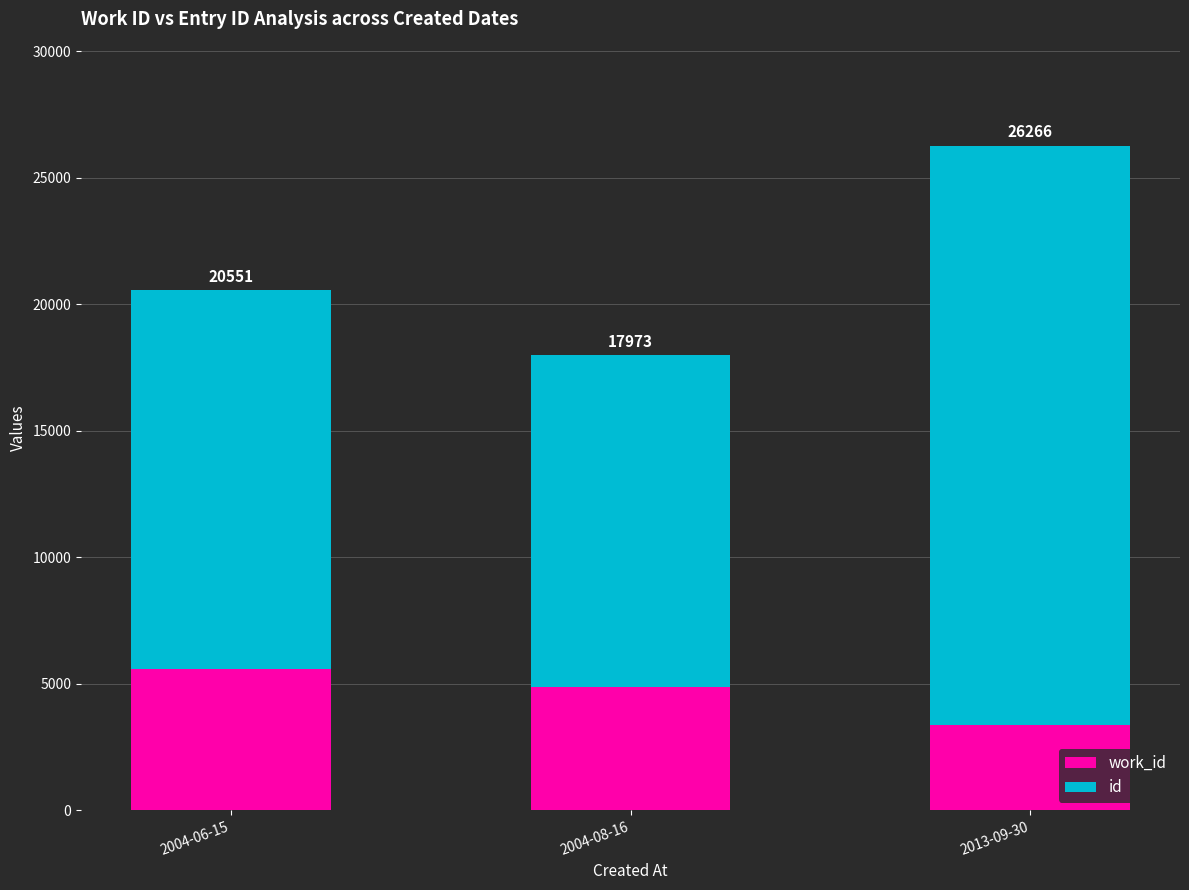

What position from the left is 2004-08-16?

2